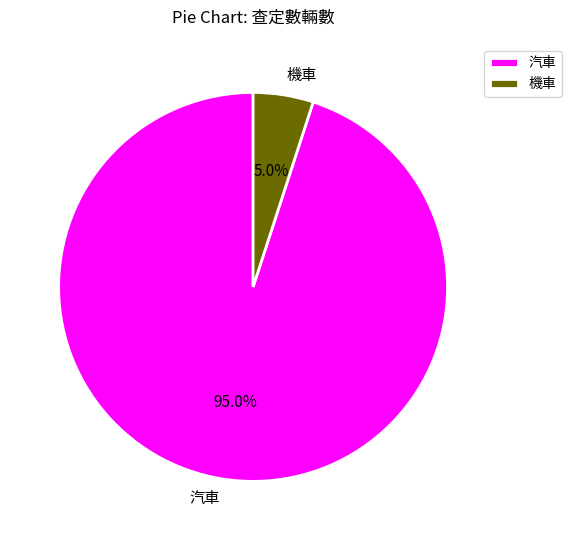

Count the number of slices in the pie.

2